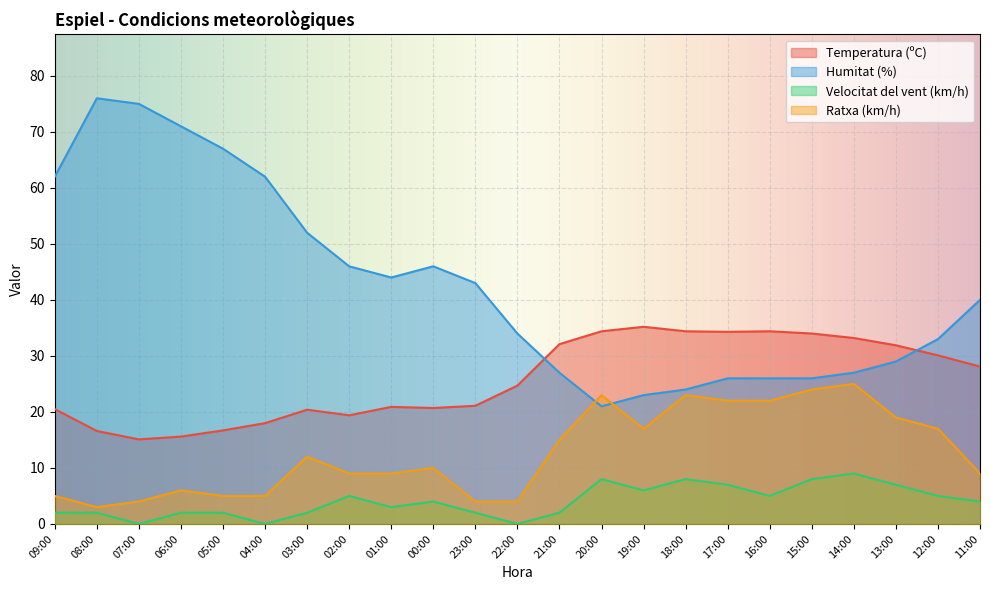

Which series has the largest range (max minus min)?

Humitat (%)